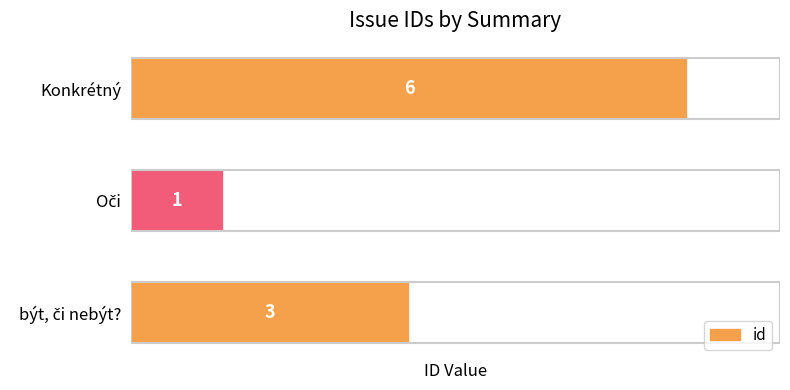

What is the difference between the maximum and minimum values?

5